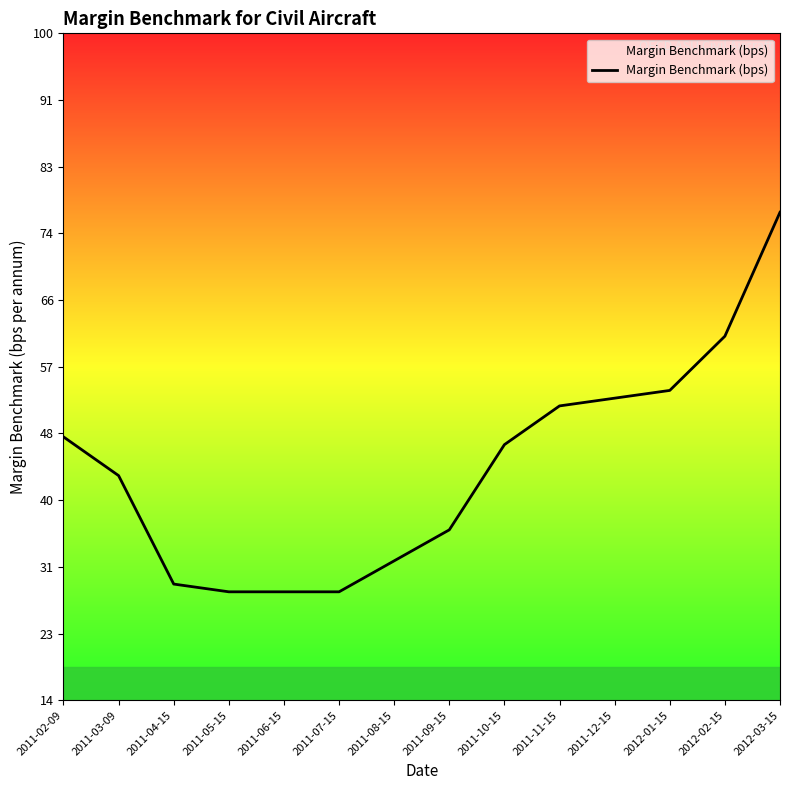

What is the sum of all values?

616